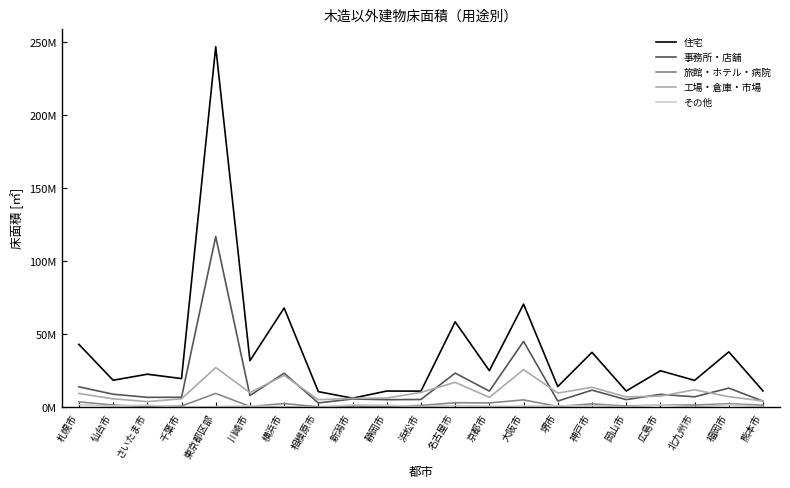

List the labels in order of その他 value, largest first.

札幌市, 福岡市, 広島市, 新潟市, さいたま市, 静岡市, 名古屋市, 神戸市, 川崎市, 堺市, 大阪市, 仙台市, 京都市, 東京都区部, 横浜市, 浜松市, 熊本市, 岡山市, 北九州市, 千葉市, 相模原市